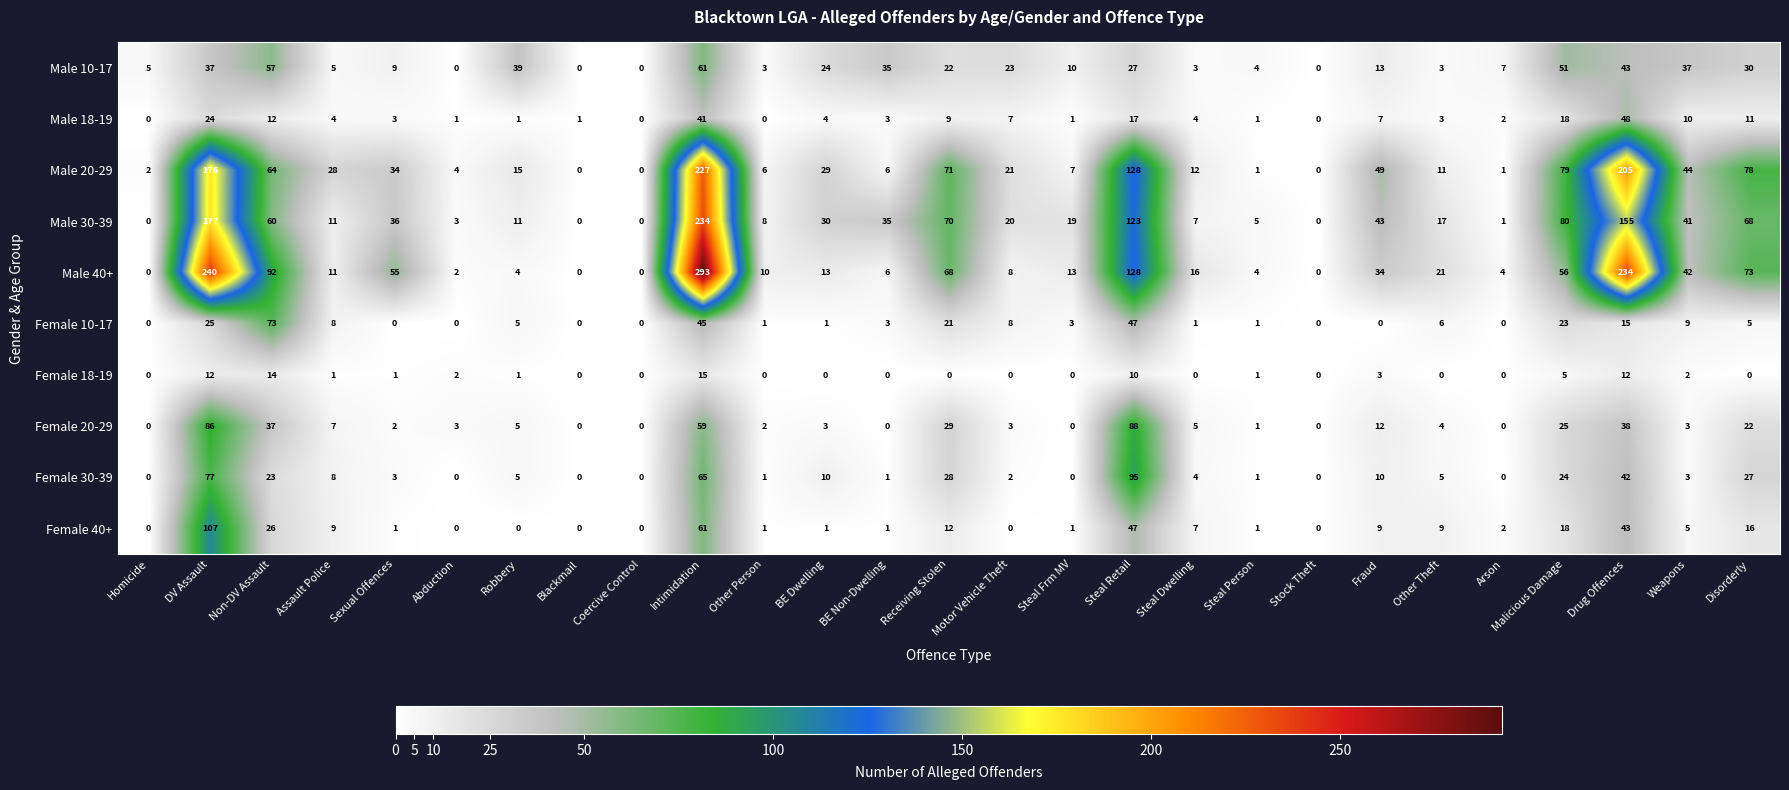

List the series in order of their peak value, highest first.

Male 40+, Male 30-39, Male 20-29, Female 40+, Female 30-39, Female 20-29, Female 10-17, Male 10-17, Male 18-19, Female 18-19